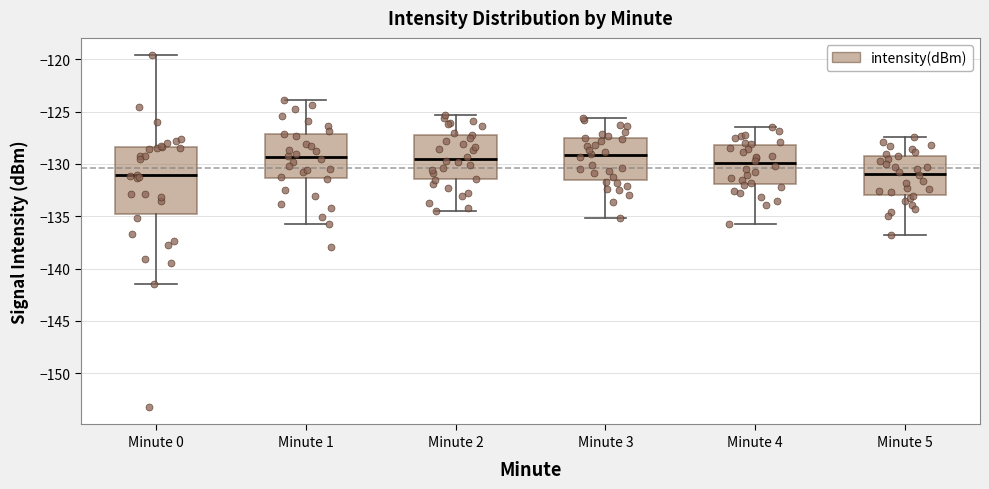

Reading left to right, transcribe this box plot: for each box, give where its median line is, the range the box spans, and where its two whiskers end, as read against the y-axis. The values are not printed on the chart, so give them approximately, as read against the axis.

Minute 0: median -131.0, box -134.5 to -128.5, whiskers -141.5 to -119.5
Minute 1: median -129.5, box -131.5 to -127.0, whiskers -135.5 to -124.0
Minute 2: median -129.5, box -131.5 to -127.5, whiskers -134.5 to -125.5
Minute 3: median -129.0, box -131.5 to -127.5, whiskers -135.0 to -125.5
Minute 4: median -130.0, box -132.0 to -128.0, whiskers -135.5 to -126.5
Minute 5: median -131.0, box -133.0 to -129.5, whiskers -137.0 to -127.5